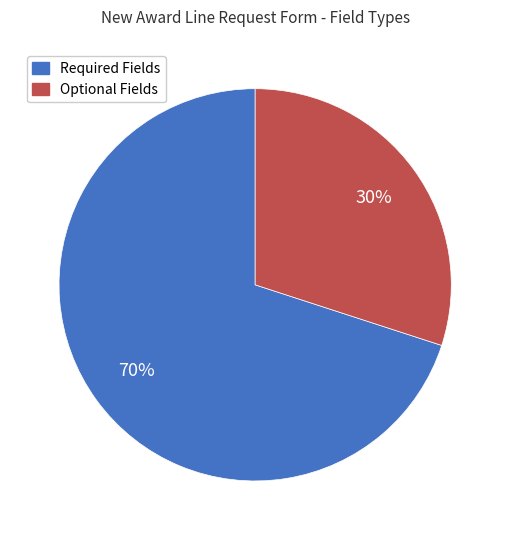

Is the sum of Required Fields and Optional Fields greater than half?

Yes